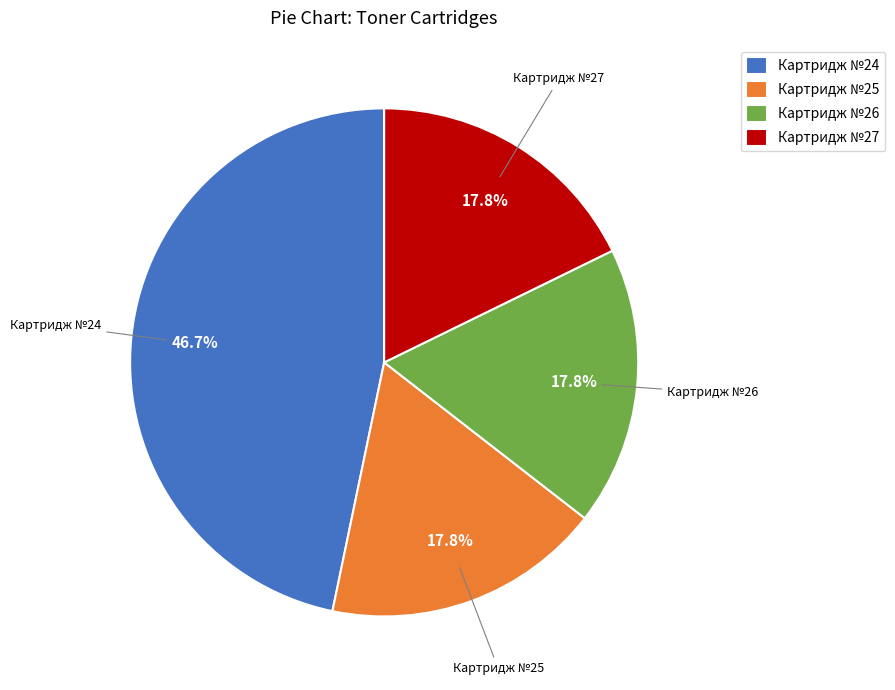

Is the sum of Картридж №27 and Картридж №26 greater than half?

No